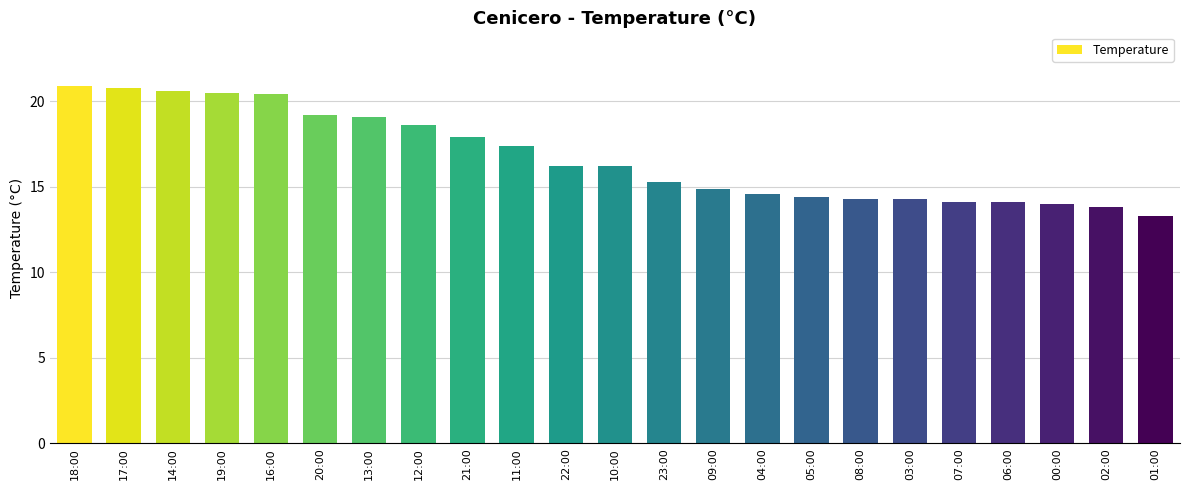

How many categories are shown in the chart?

23